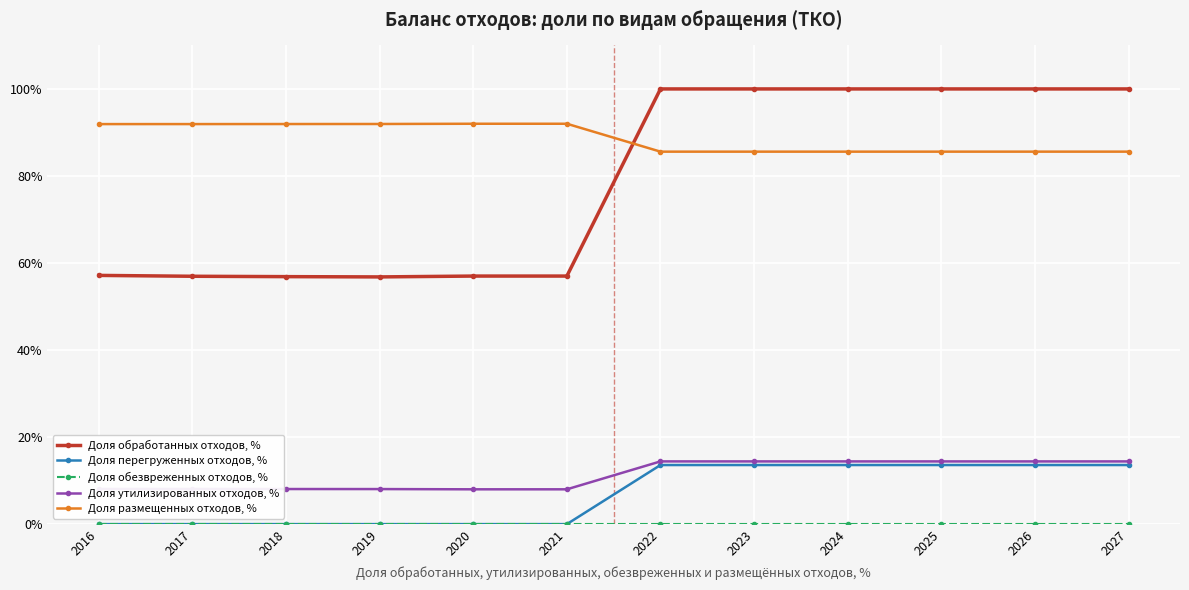

Is this an area chart (filled region under the line)?

No